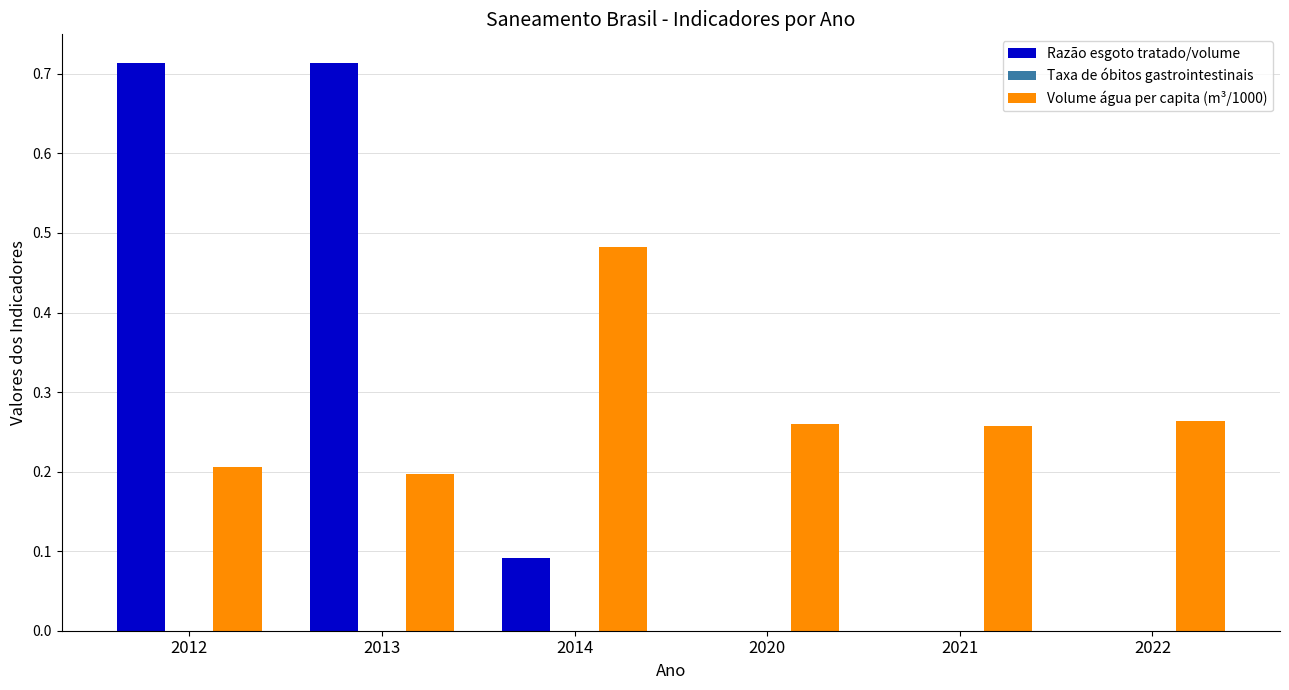

Are the bars horizontal?

No